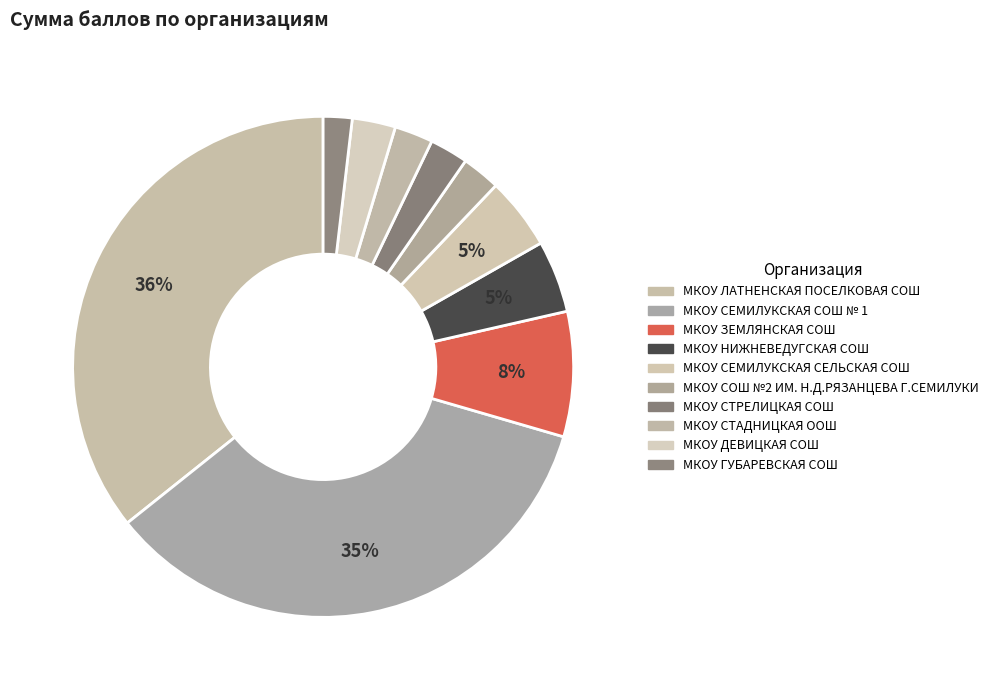

Count the number of slices in the pie.

10